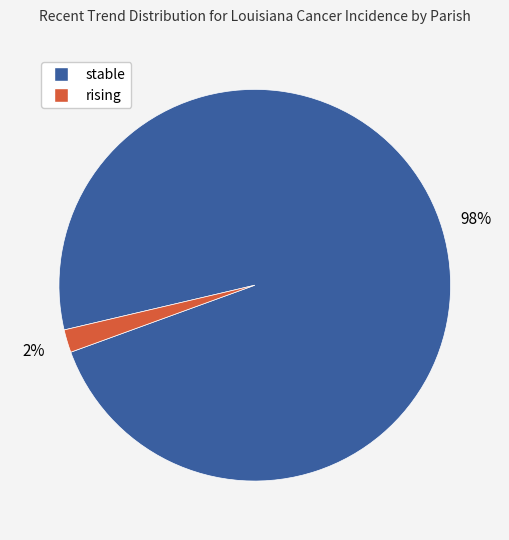

Which slice represents more than half of the pie?

stable